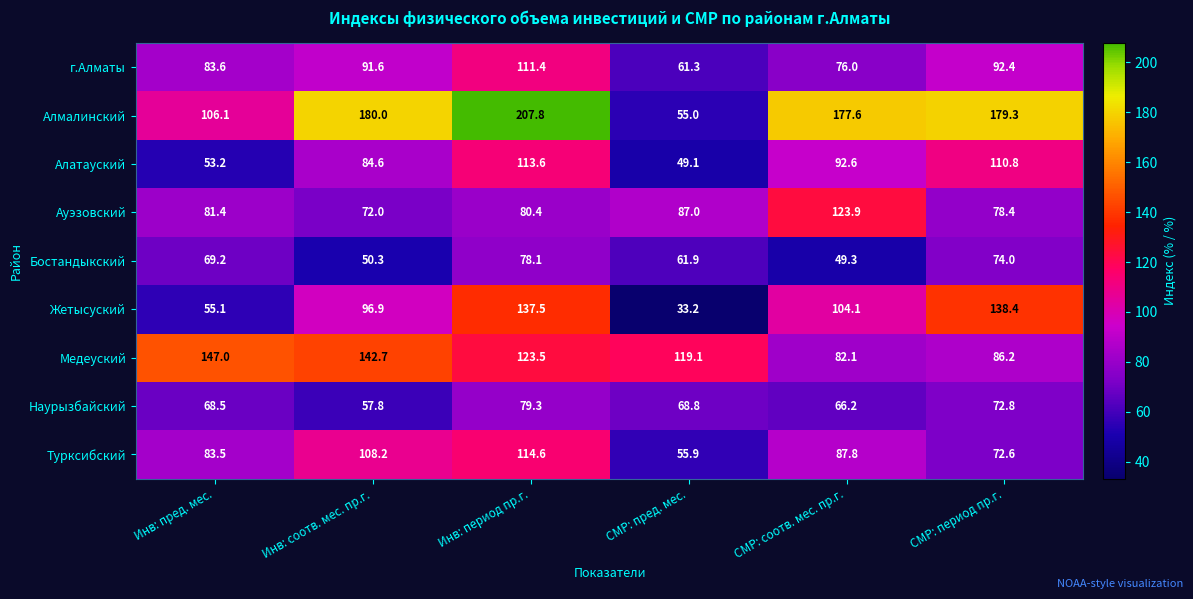

List the series in order of their peak value, lowest first.

Бостандыкский, Наурызбайский, г.Алматы, Алатауский, Турксибский, Ауэзовский, Жетысуский, Медеуский, Алмалинский